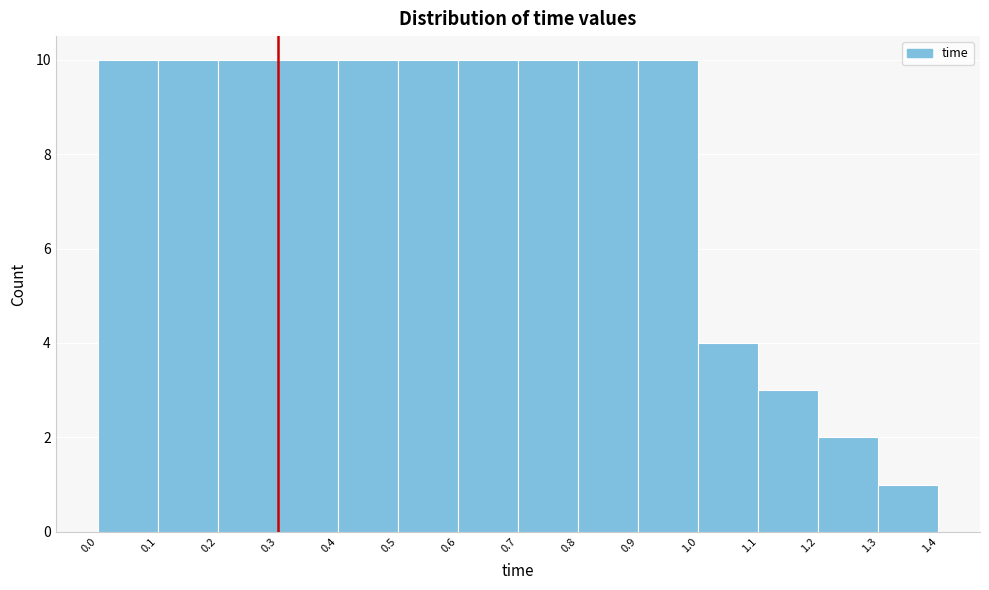

Reading left to right, transcribe this chart: for each bar, give the range it covers on the x-axis and its height. The values are not printed on the chart, so give them approximately, as read against the axis.

0.0 to 0.1: 10
0.1 to 0.2: 10
0.2 to 0.3: 10
0.3 to 0.4: 10
0.4 to 0.5: 10
0.5 to 0.6: 10
0.6 to 0.7: 10
0.7 to 0.8: 10
0.8 to 0.9: 10
0.9 to 1.0: 10
1.0 to 1.1: 4
1.1 to 1.2: 3
1.2 to 1.3: 2
1.3 to 1.4: 1